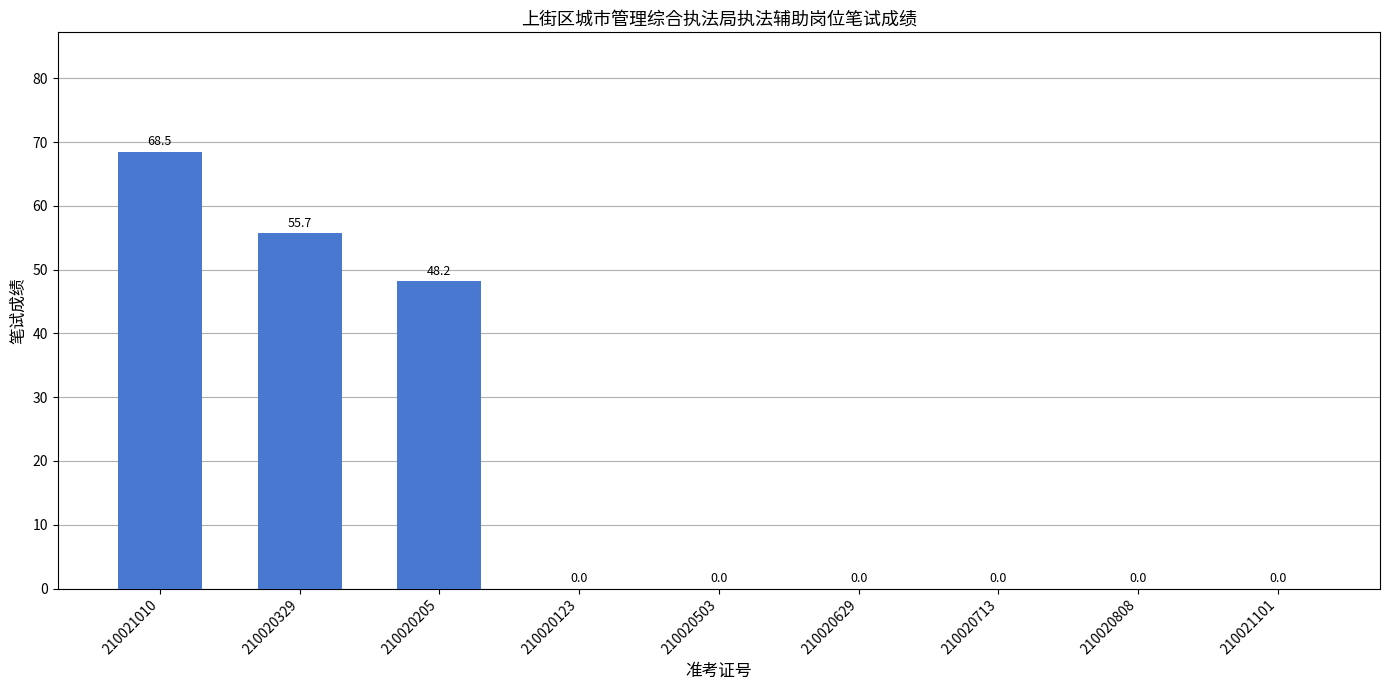

Reading left to right, what are all the values shown in this chart?

68.5	55.7	48.2	0.0	0.0	0.0	0.0	0.0	0.0